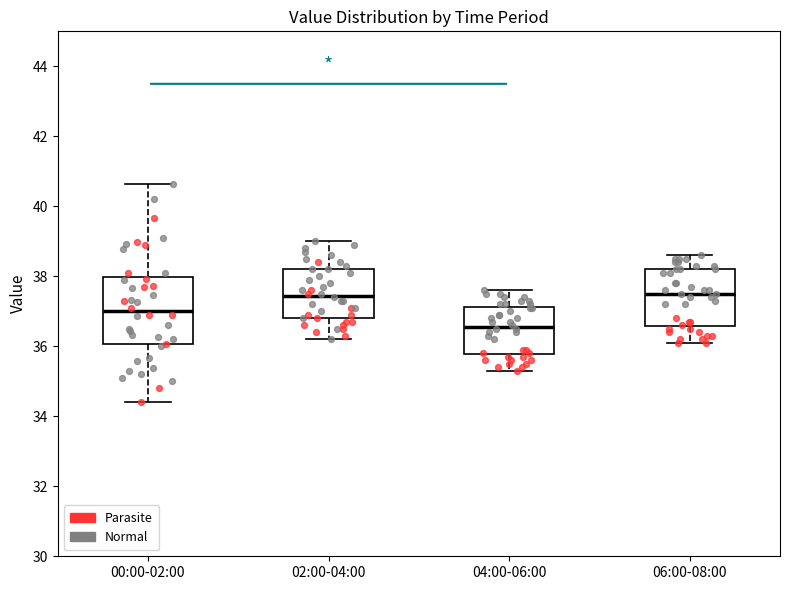

Reading left to right, read every box against the y-axis: the position of its median line, the range the box covers, and the ends of its whiskers. The values are not printed on the chart, so give them approximately, as read against the axis.

00:00-02:00: median 37.0, box 36.0 to 38.0, whiskers 34.4 to 40.6
02:00-04:00: median 37.4, box 36.8 to 38.2, whiskers 36.2 to 39.0
04:00-06:00: median 36.6, box 35.8 to 37.2, whiskers 35.4 to 37.6
06:00-08:00: median 37.6, box 36.6 to 38.2, whiskers 36.2 to 38.6